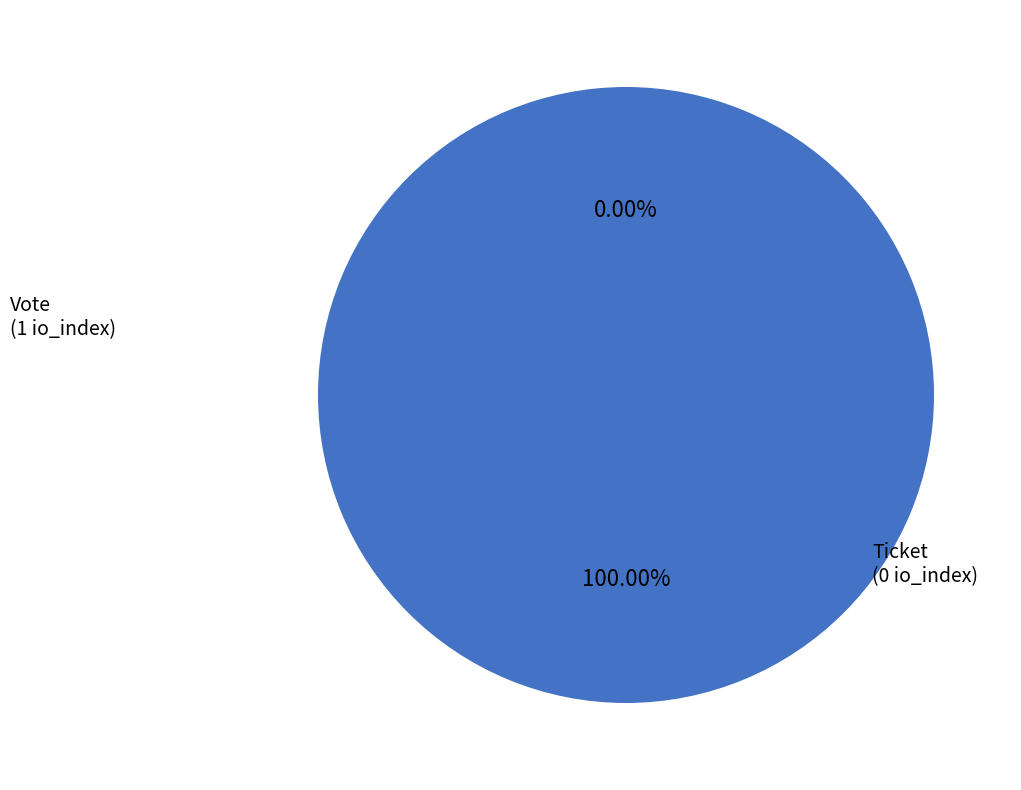

To the nearest percent, what is the combined percentage of Vote and Ticket?

100%